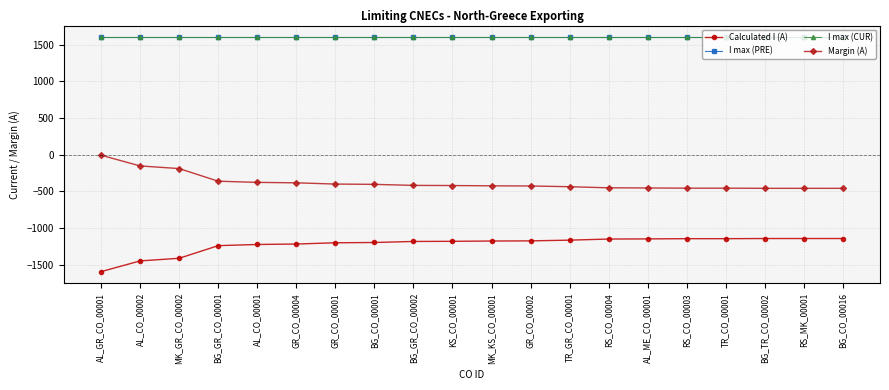

At how many categories does at least one series exceed 294?

20